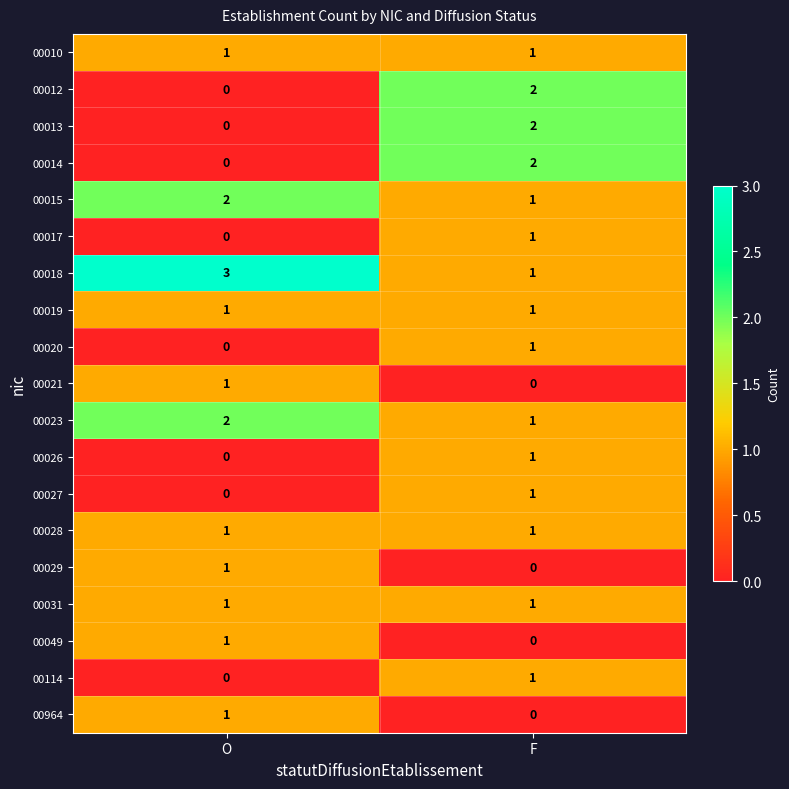

What is the difference between the highest and lowest values at O?

3